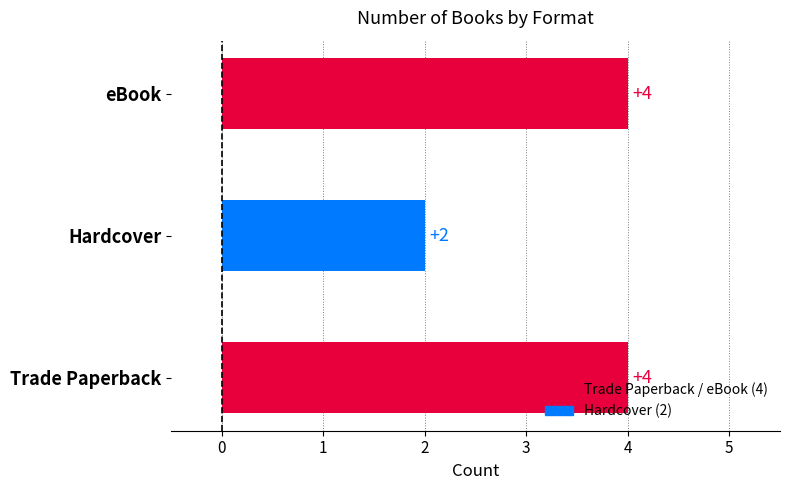

Between Hardcover and Trade Paperback, which is larger?

Trade Paperback